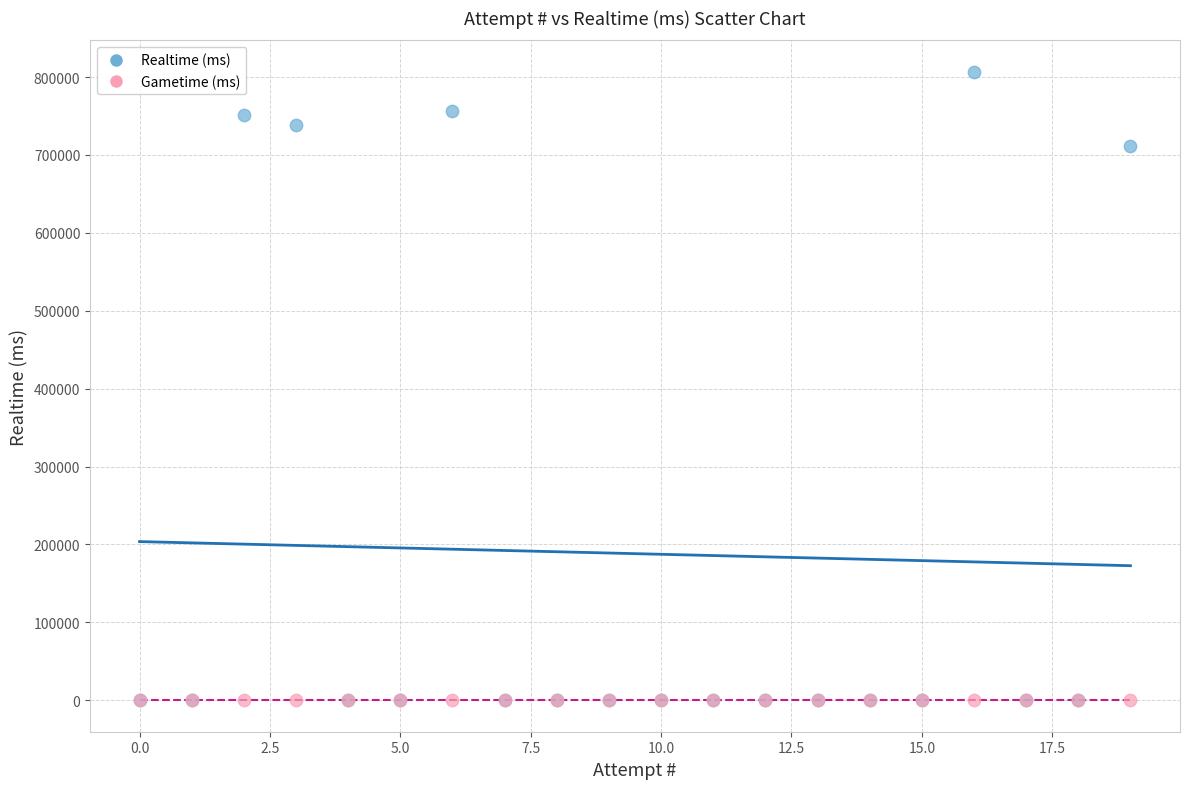

Across all series, what Y value is closest to 403408?

711415